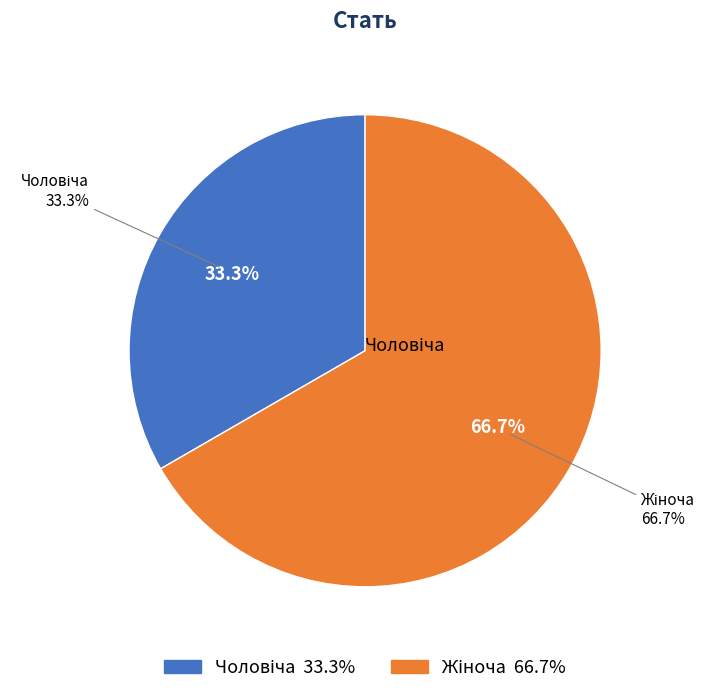

Does Чоловіча account for over 50% of the chart?

No